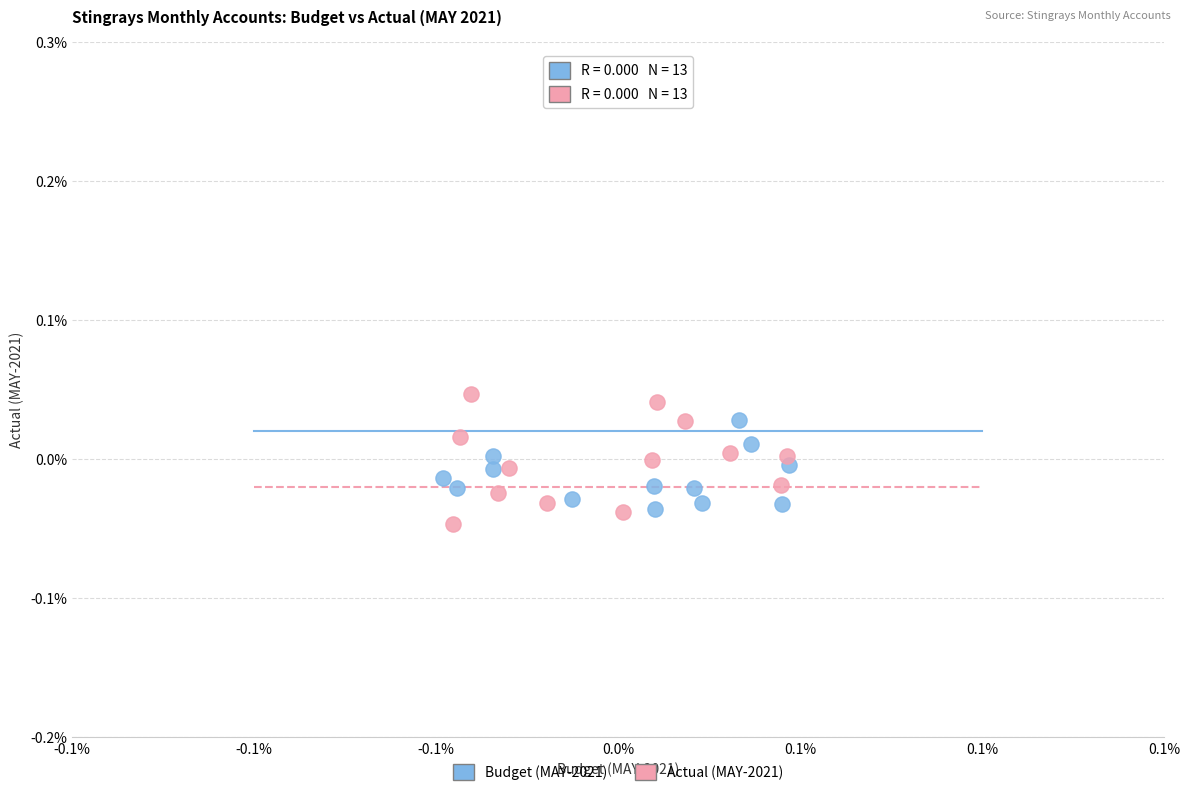

What are all the series names shown in the legend?

Budget (MAY-2021), Actual (MAY-2021)